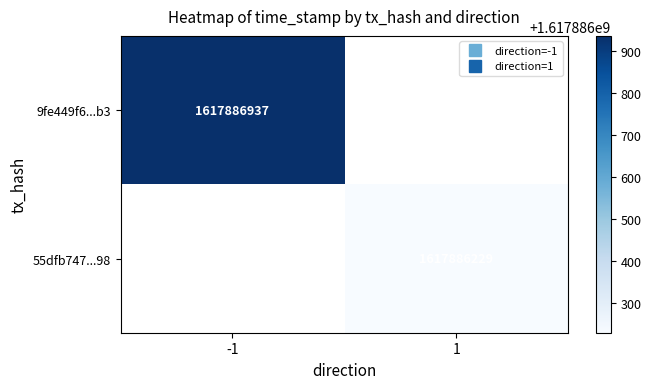

True or false: 55dfb74740b83ea38bfe8298db9e8234d96d598 has a value of 1617886229 at time_stamp.

True